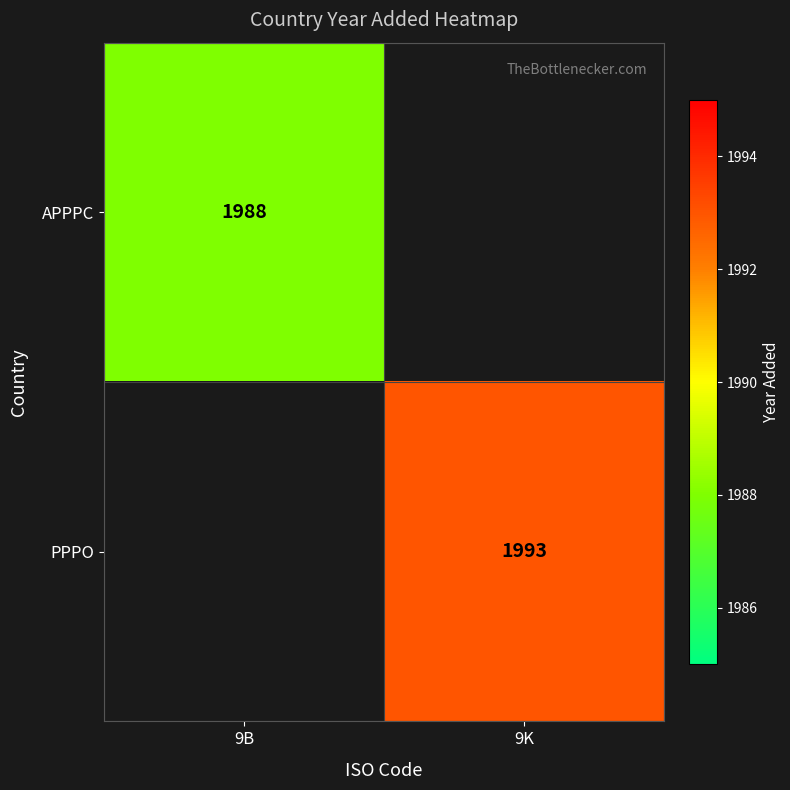

True or false: PPPO has a value of 917.3 at 9K.

False